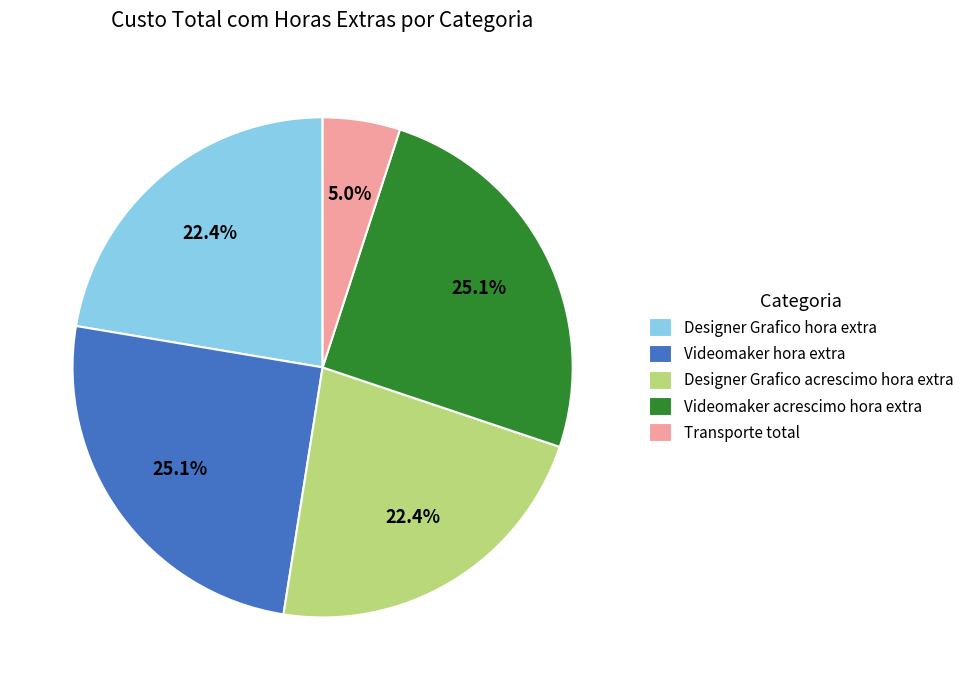

What portion of the pie excludes Transporte total?

95.0%